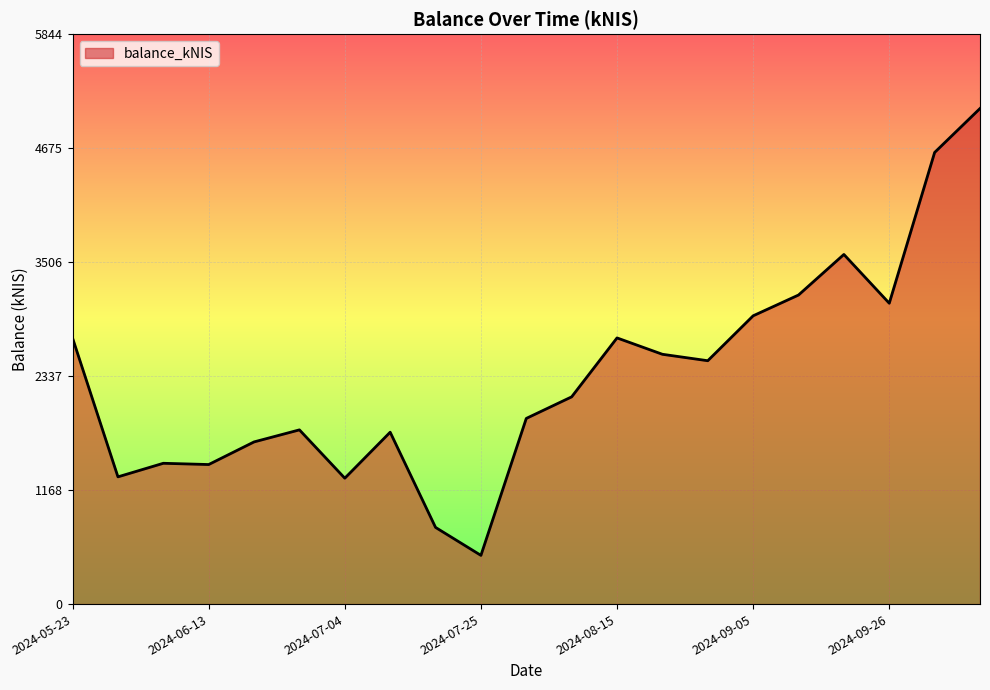

What is the smallest value displayed?

499.6